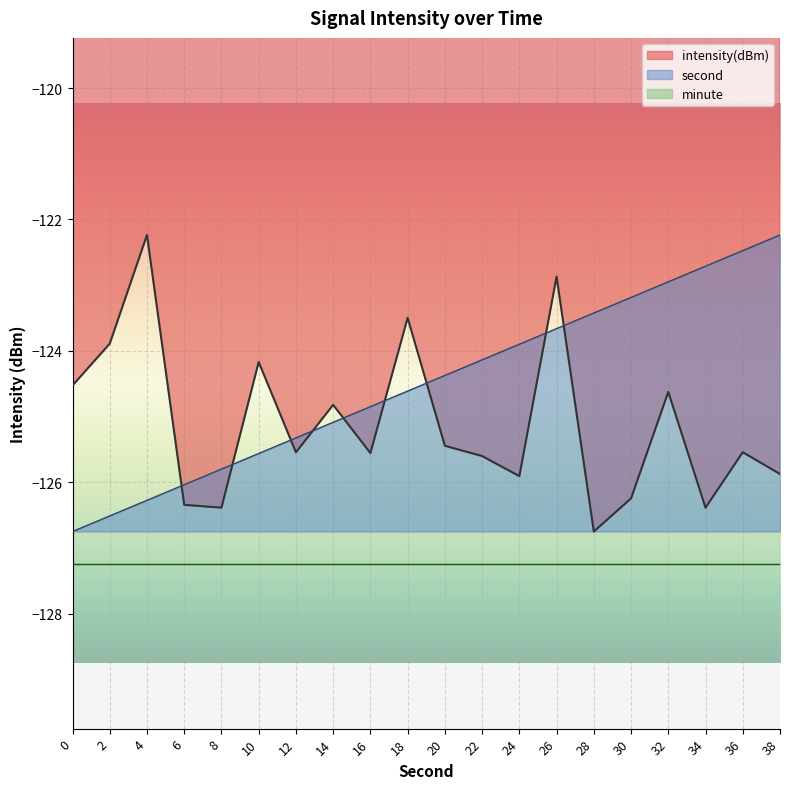

Where does the second series first go above -124?

24